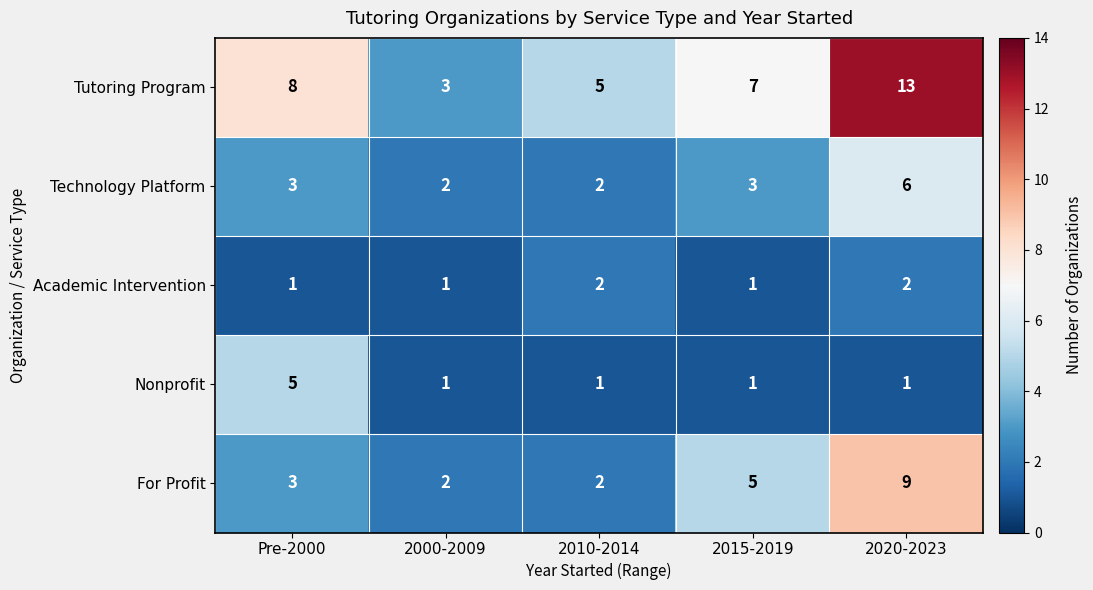

What is the greatest value displayed?

13